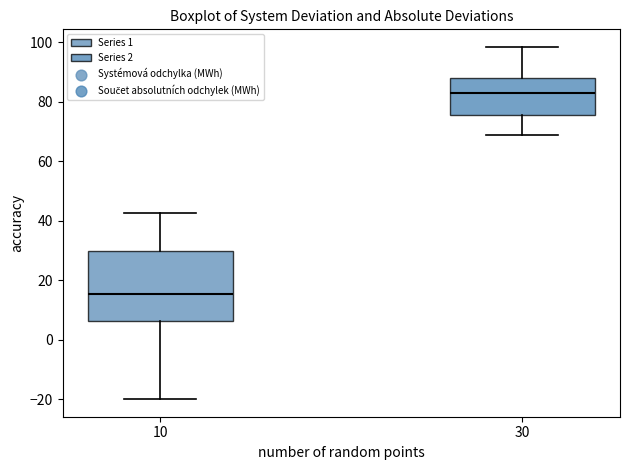

Which box has the lowest median line?

10